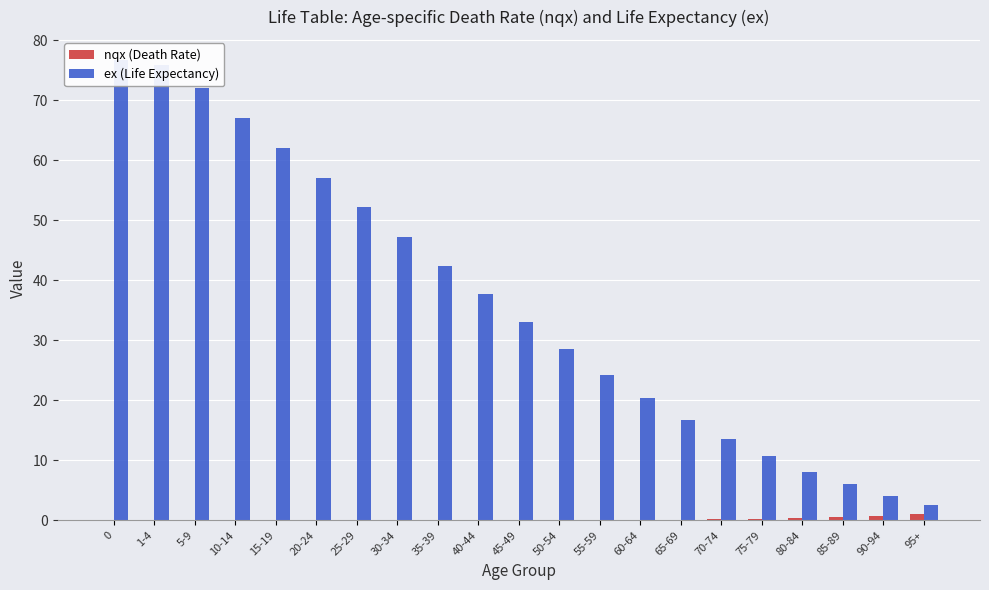

Is the value of nqx (Death Rate) at 85-89 greater than the value of ex (Life Expectancy) at 65-69?

No